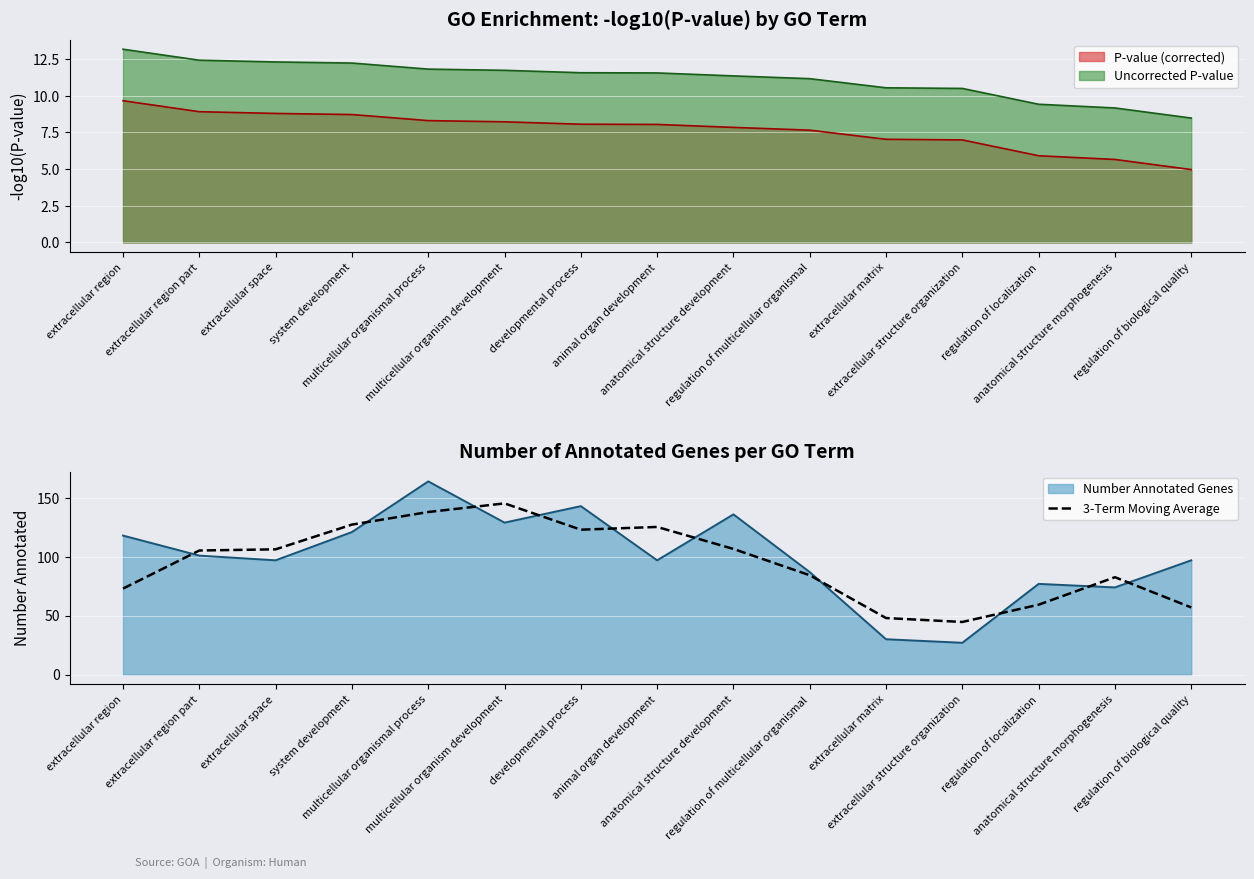

Which label corresponds to the smallest value in the chart?

extracellular structure organization